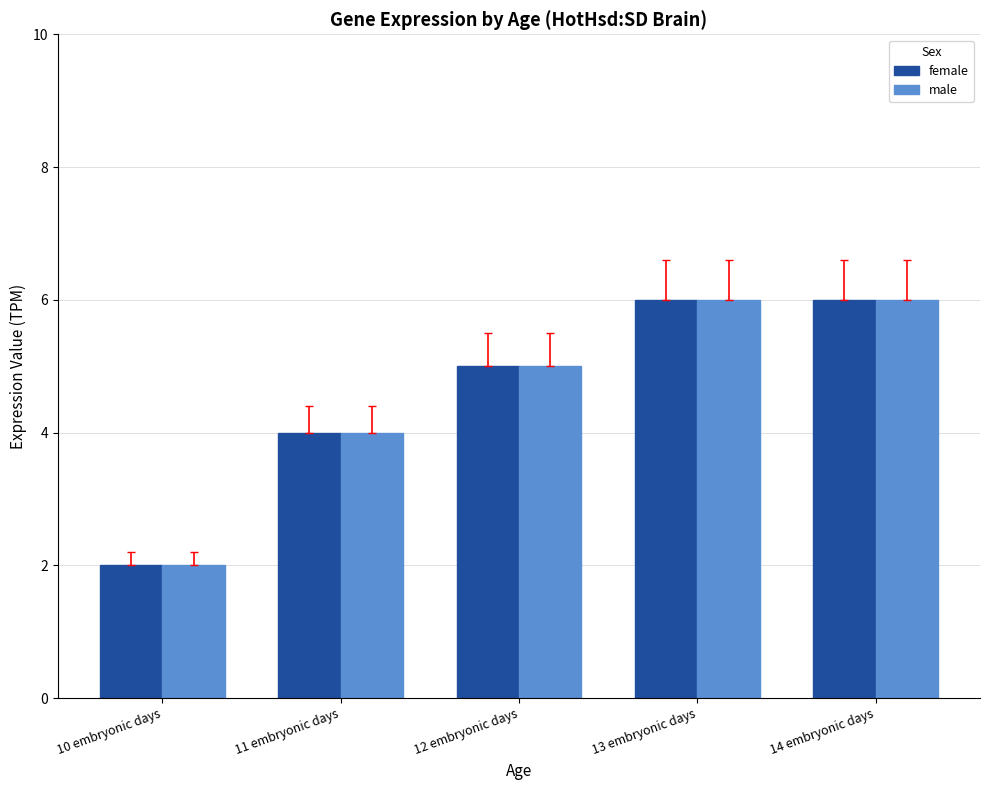

The value of male at 11 embryonic days is 6. True or false?

False